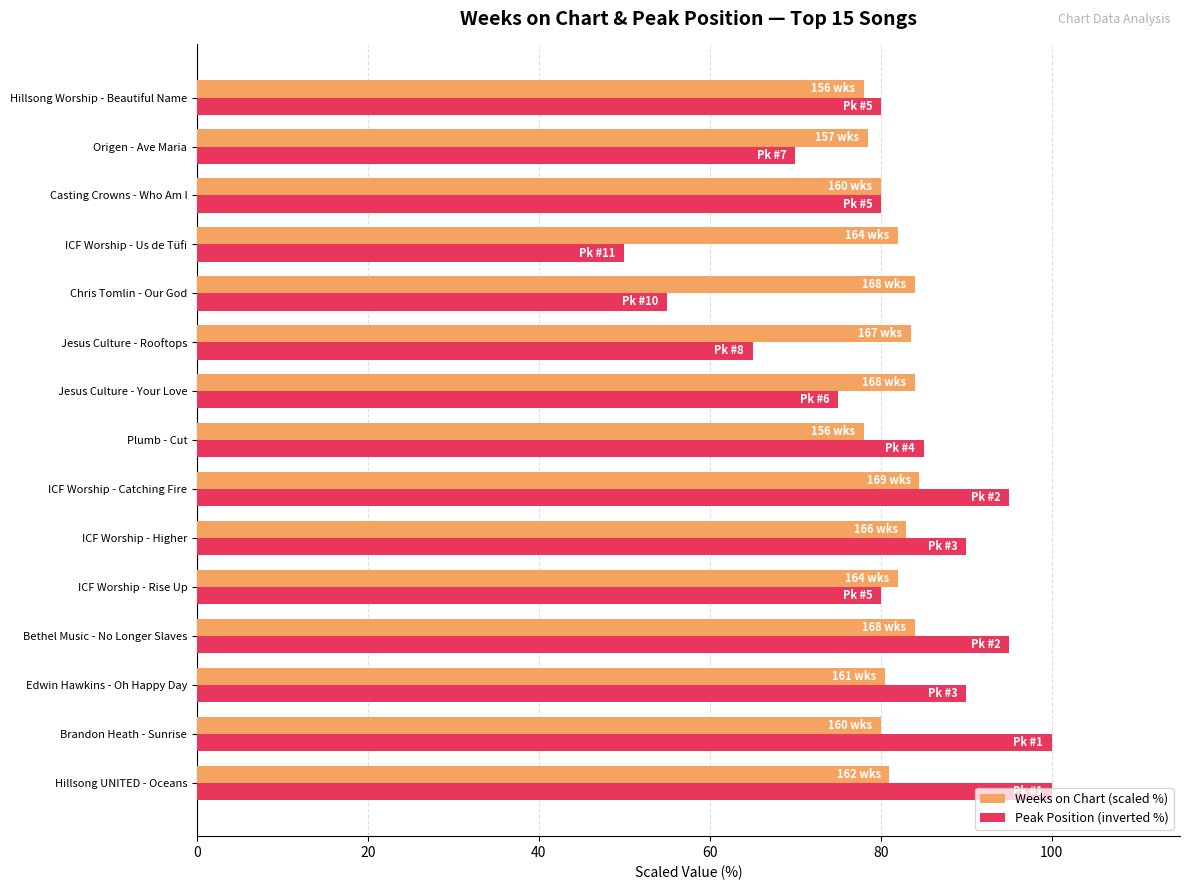

How many data points does each series have?

15